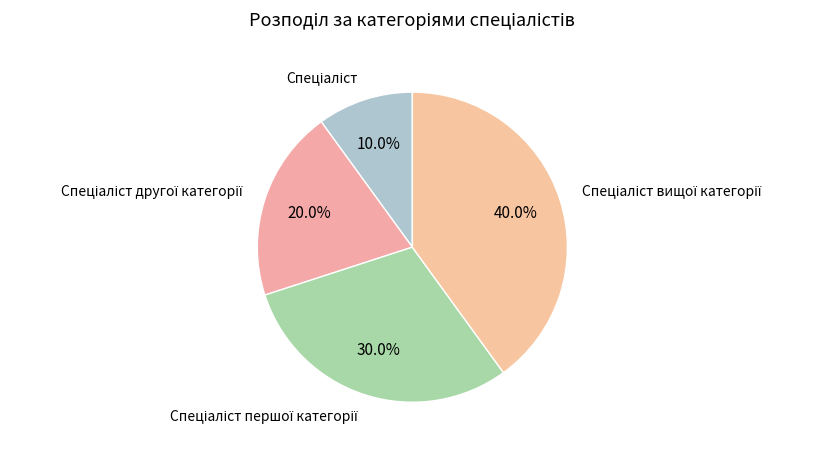

Is there a majority slice in this chart?

No